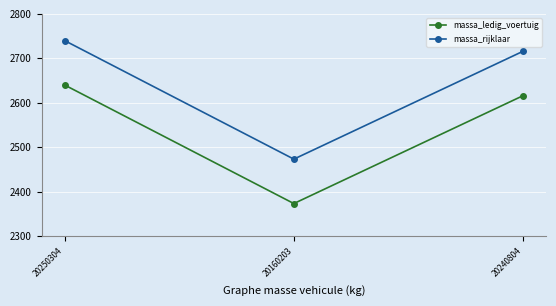

How many data points does each series have?

3